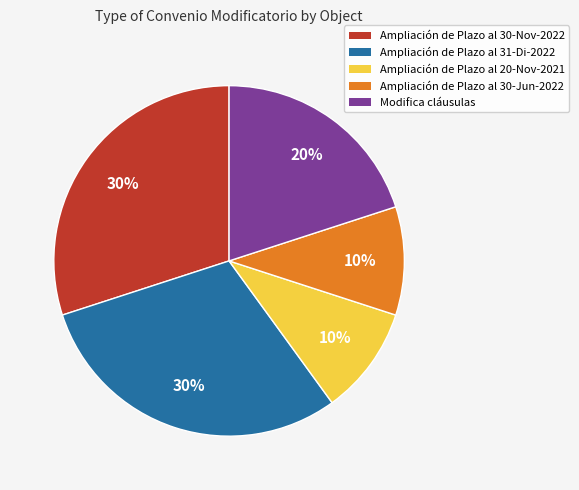

Approximately how many times larger is the value at Ampliación de Plazo al 30-Nov-2022 compared to Ampliación de Plazo al 30-Jun-2022?

3.0